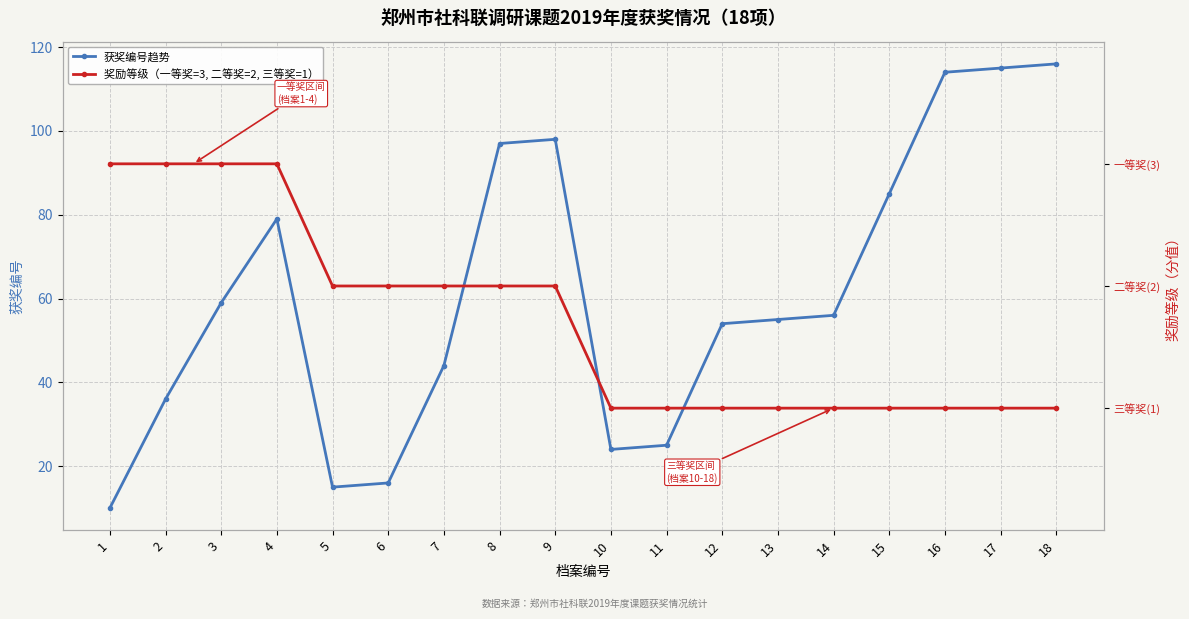

What is the average value of the 获奖编号趋势 series?

61